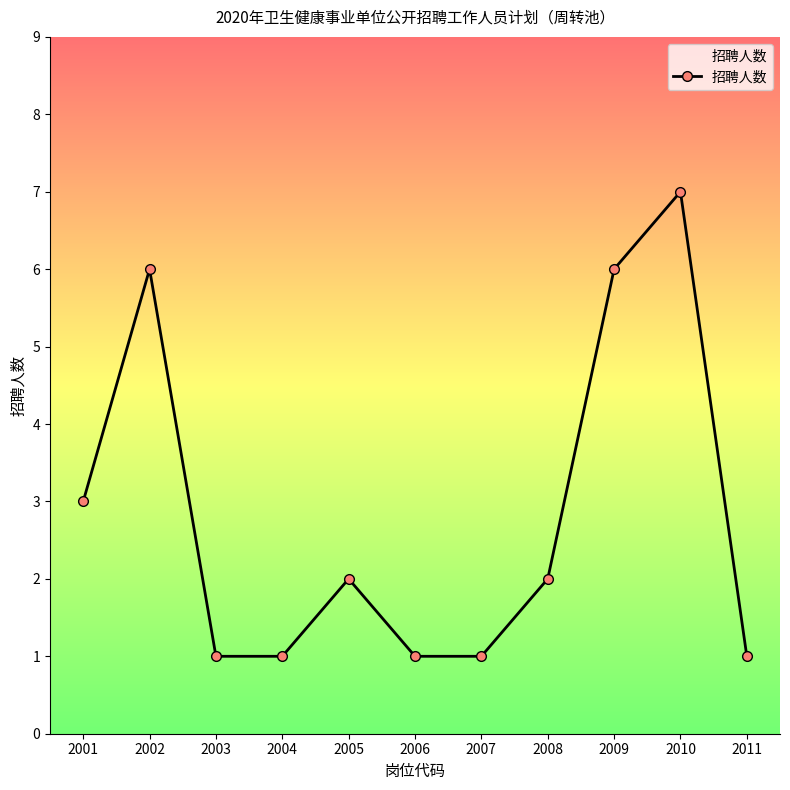

What is the difference between the maximum and second lowest values?

6